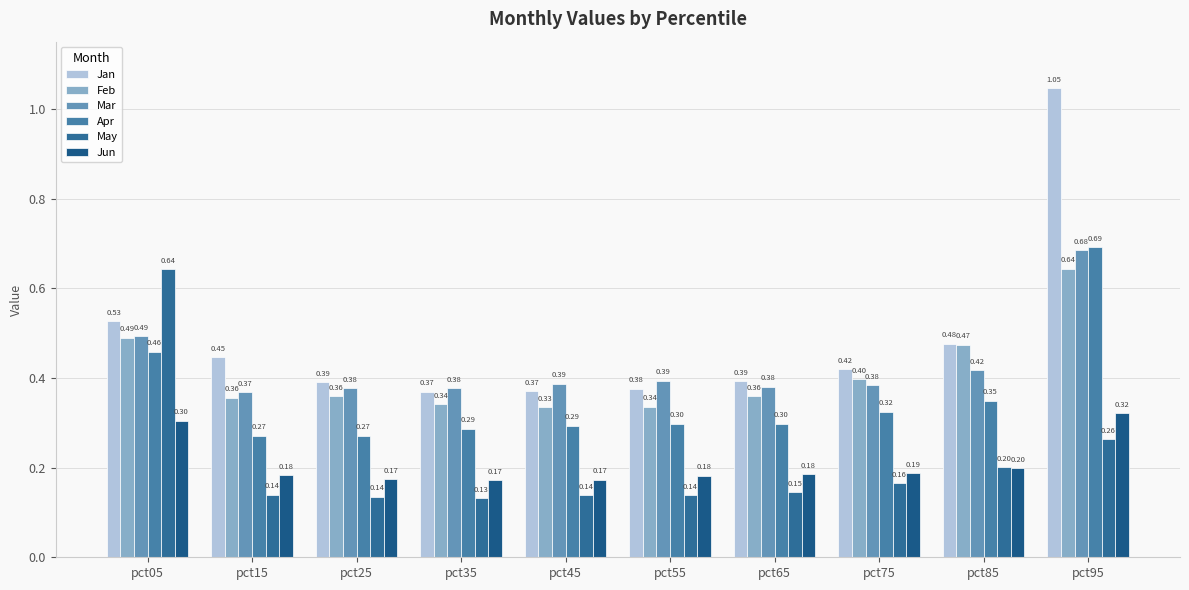

The Jun series shows 0.2 at pct45. True or false?

True